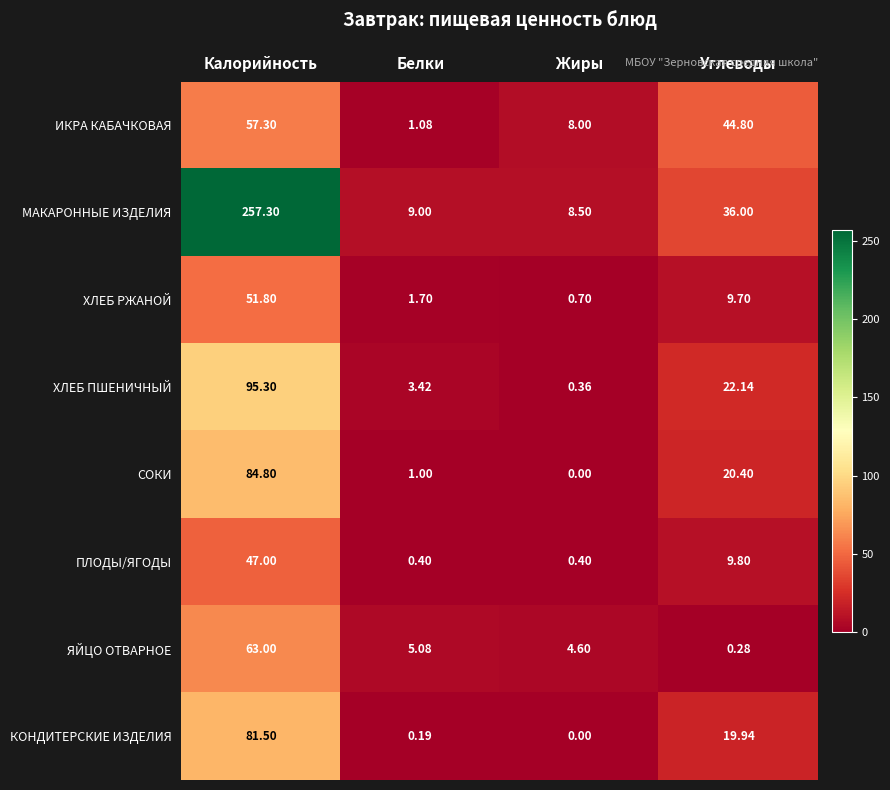

Which category has the lowest value across all series?

Жиры